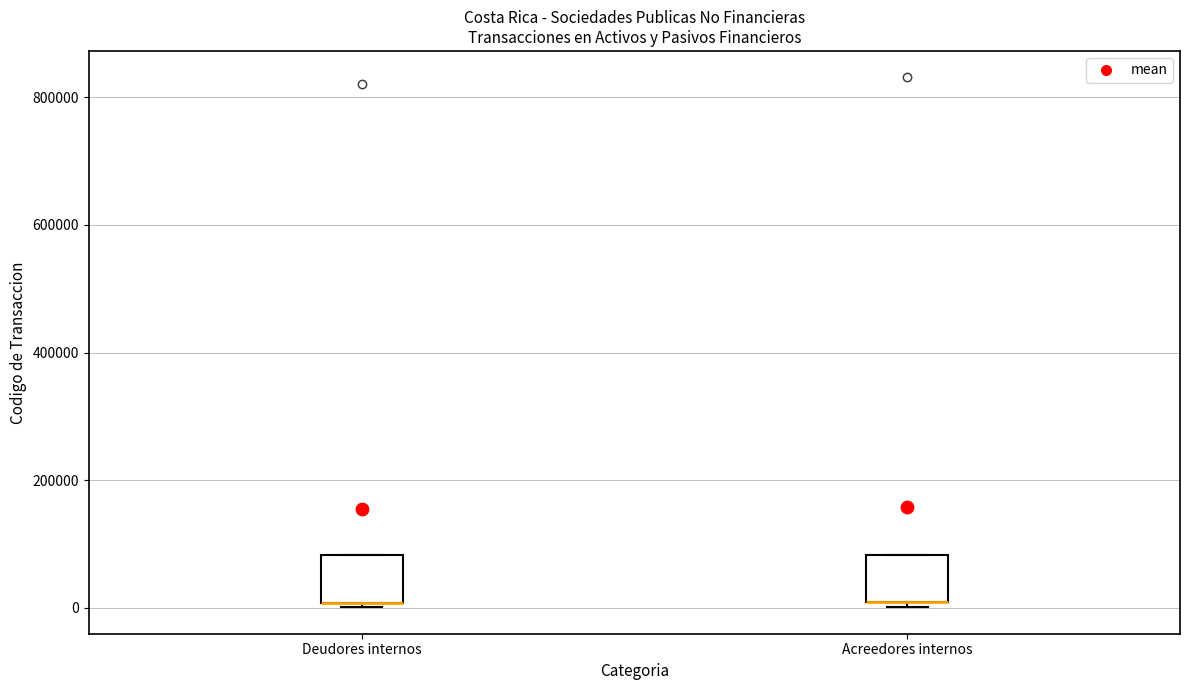

Where is the lower edge of the box for Deudores internos on the y-axis? The values are not printed on the chart, so give them approximately, as read against the axis.

0